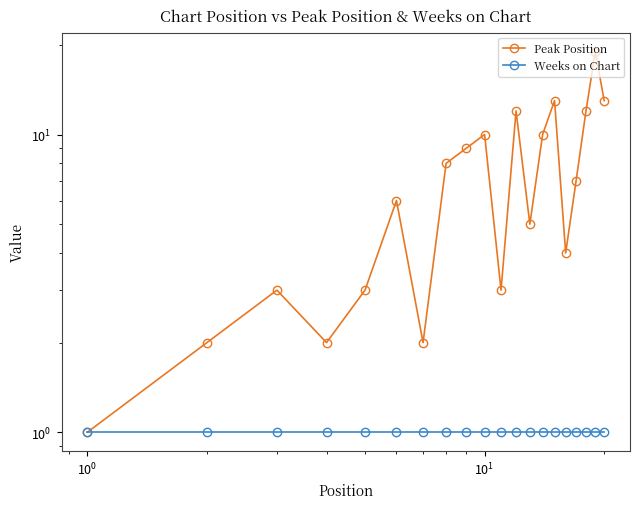

What is the difference between the maximum and minimum values in the Peak Position series?

18